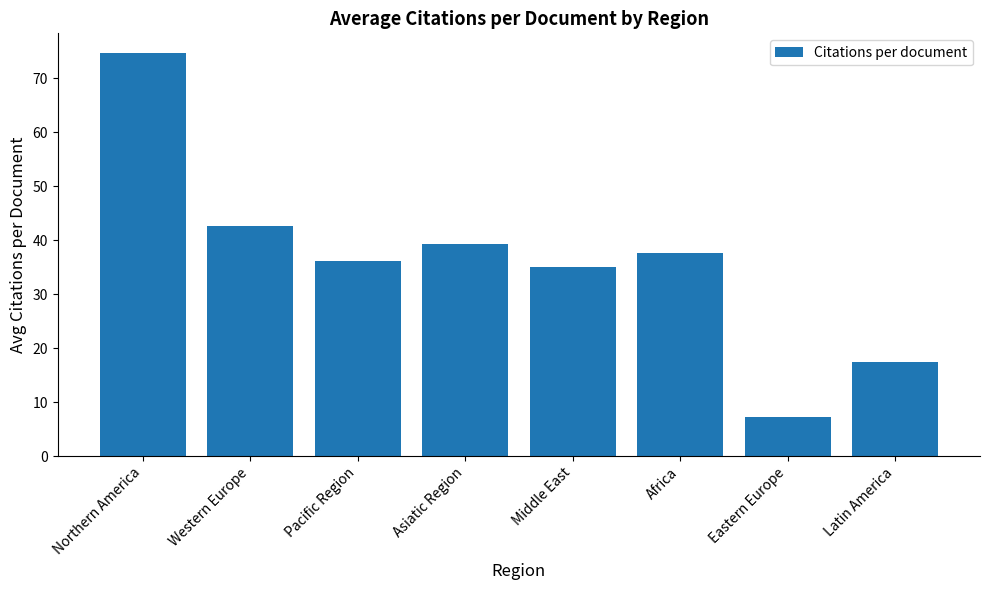

What is the smallest value displayed?

7.2